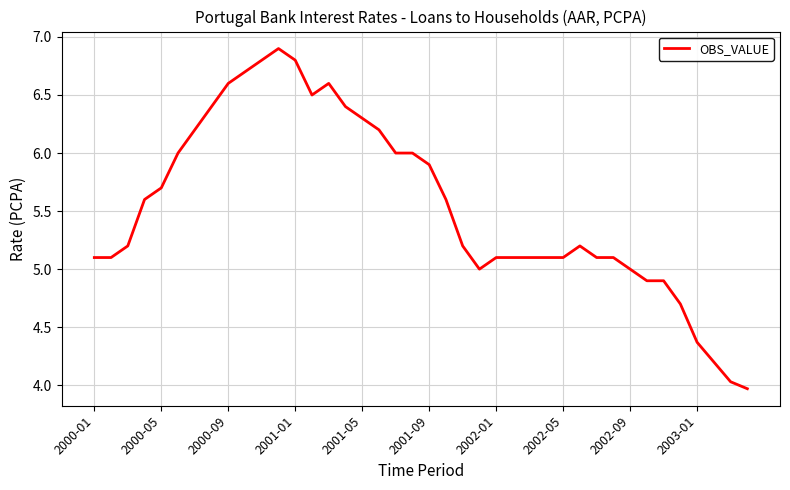

What is the smallest value displayed?

4.0